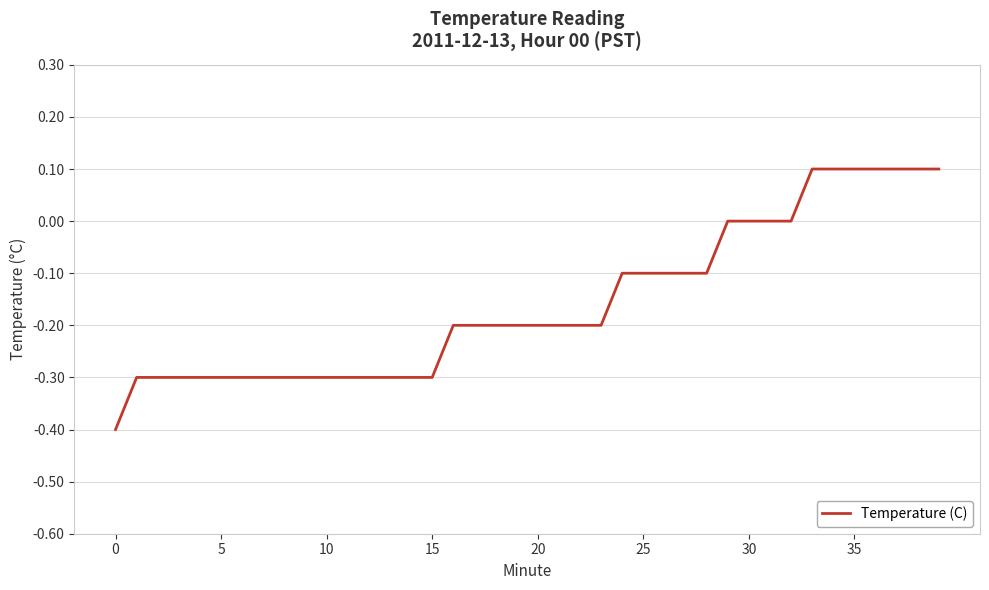

What is the minimum value shown in the chart?

-0.4